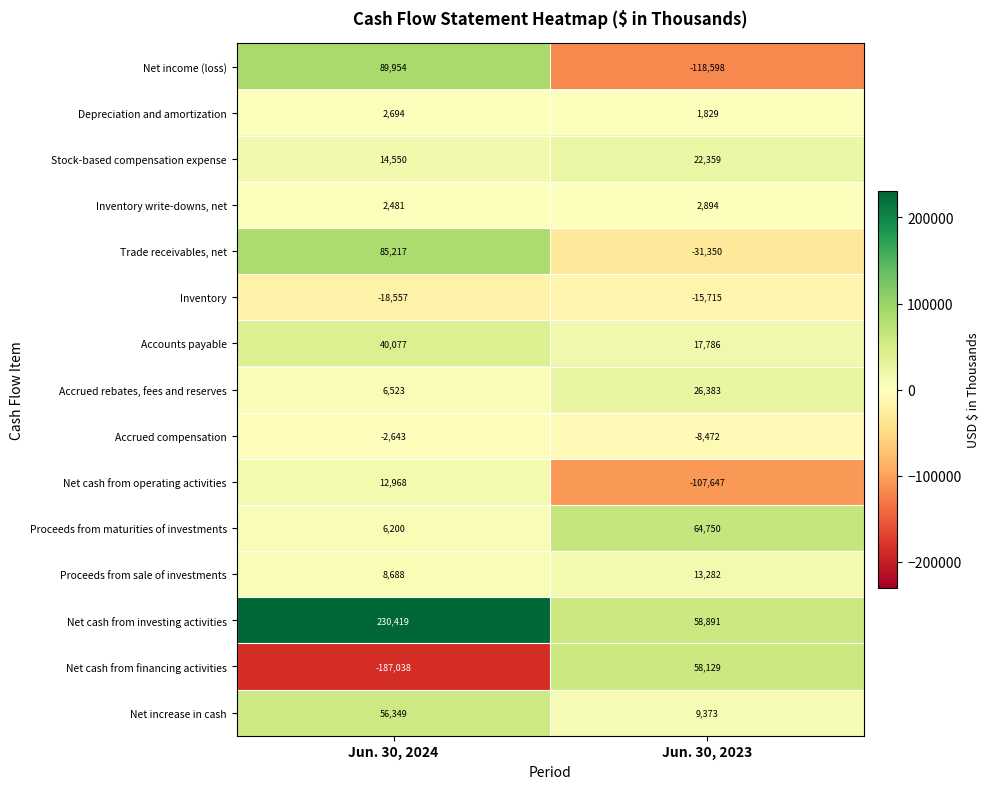

Which label corresponds to the smallest value in the chart?

Jun. 30, 2024